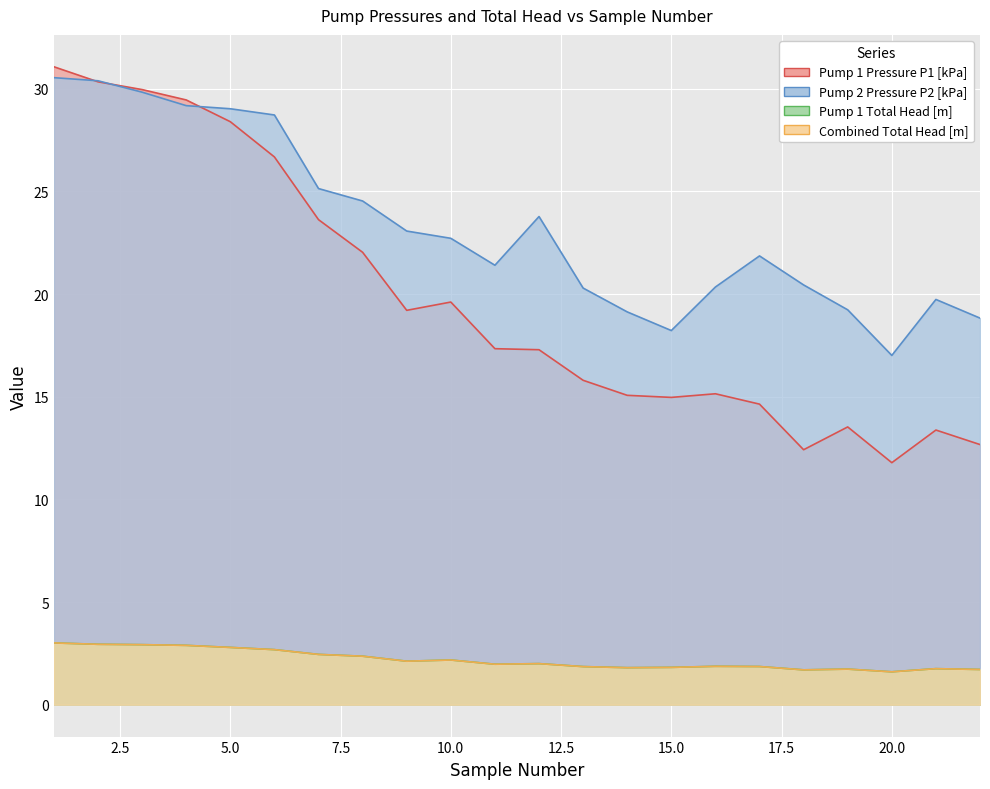

What are all the series names shown in the legend?

Pump 1 Pressure P1 [kPa], Pump 2 Pressure P2 [kPa], Pump 1 Total Head [m], Combined Total Head [m]